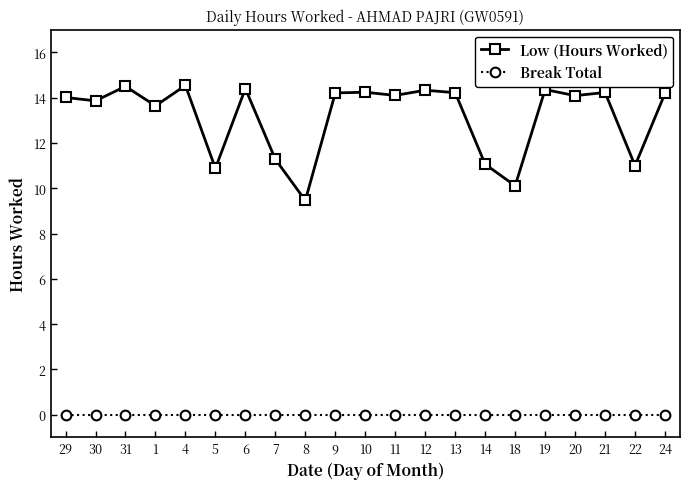

Which series has the largest range (max minus min)?

Low (Hours Worked)